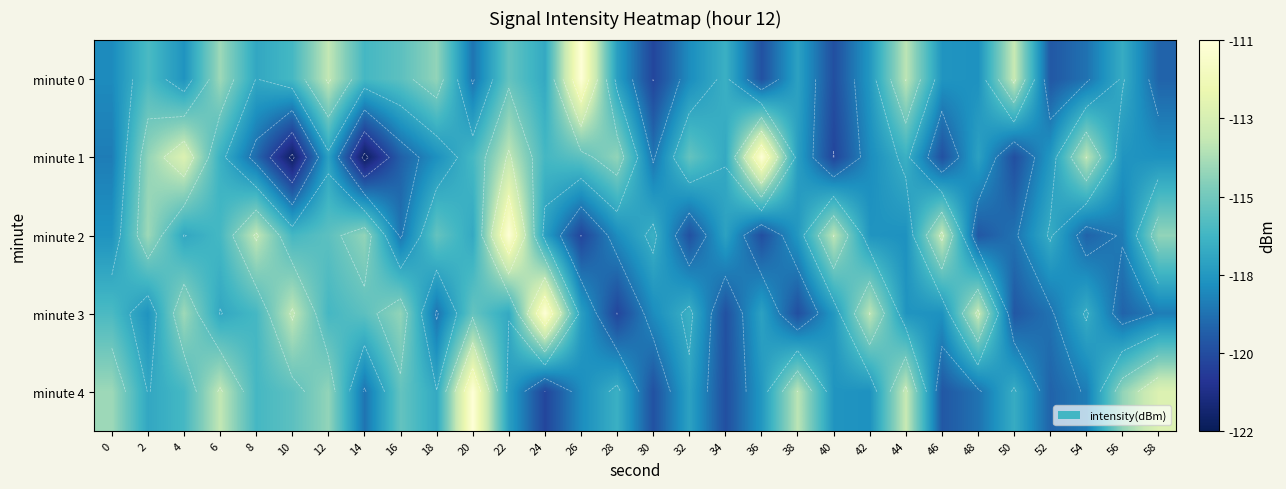

What is the total value across all series at 20?

-578.8